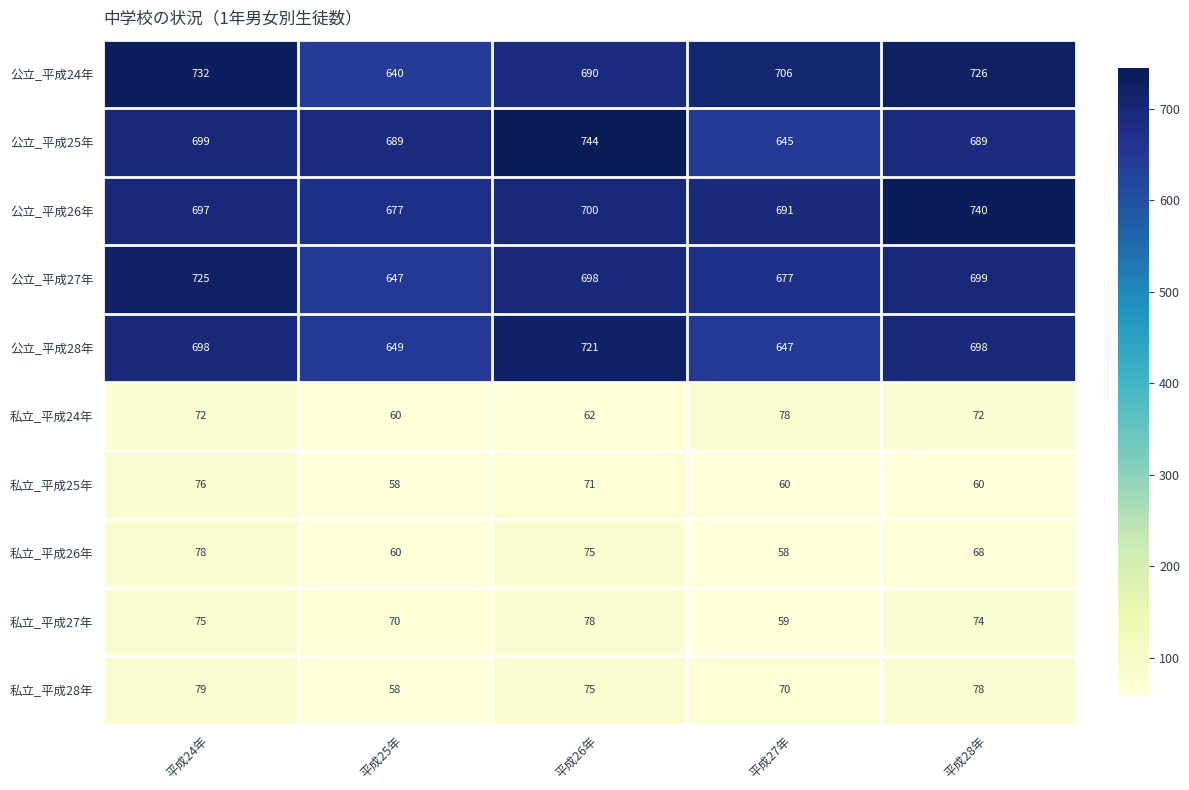

Which label corresponds to the largest value in the chart?

平成26年